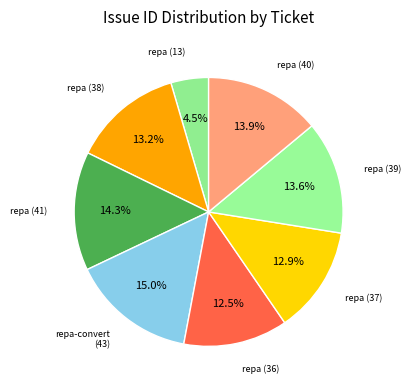

Which slice is the largest?

repa-convert (43)